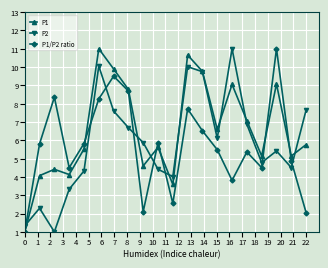

What is the maximum value shown in the chart?

11.0